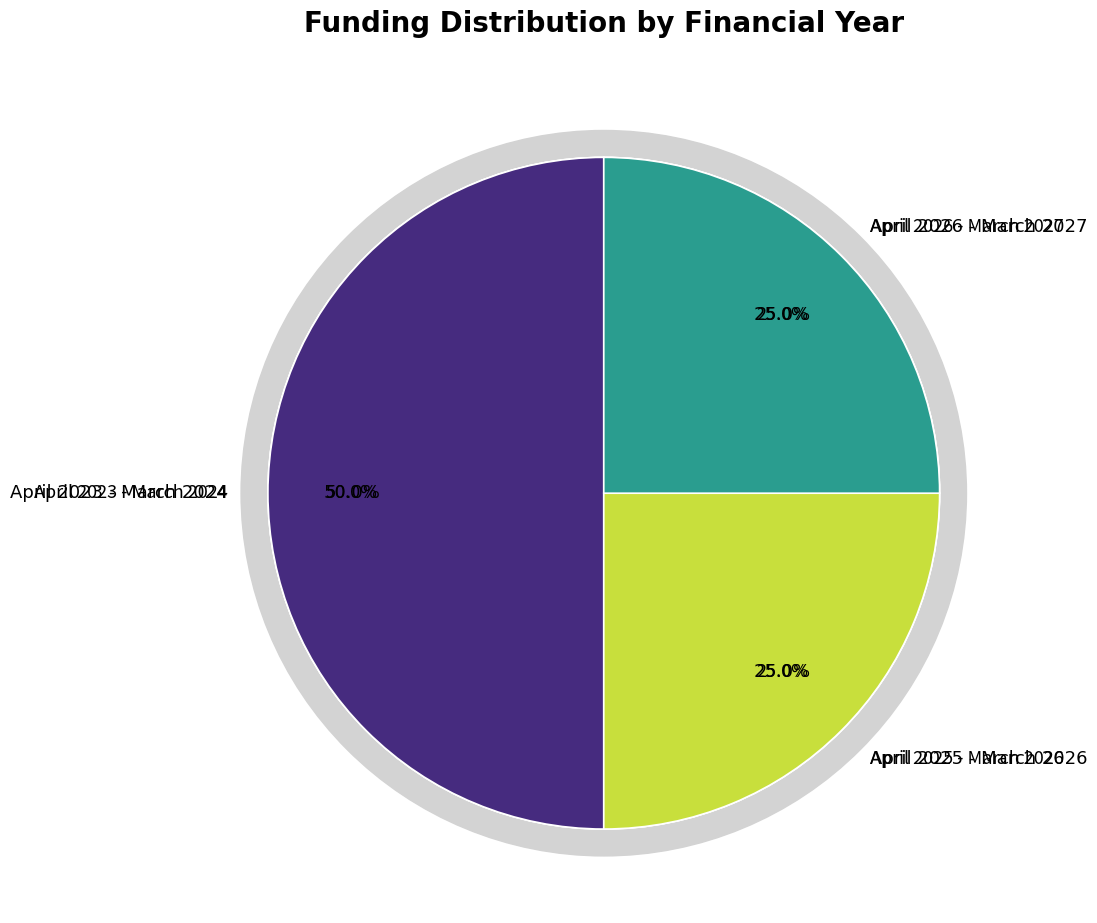

Which category has the biggest portion of the pie?

April 2023 - March 2024